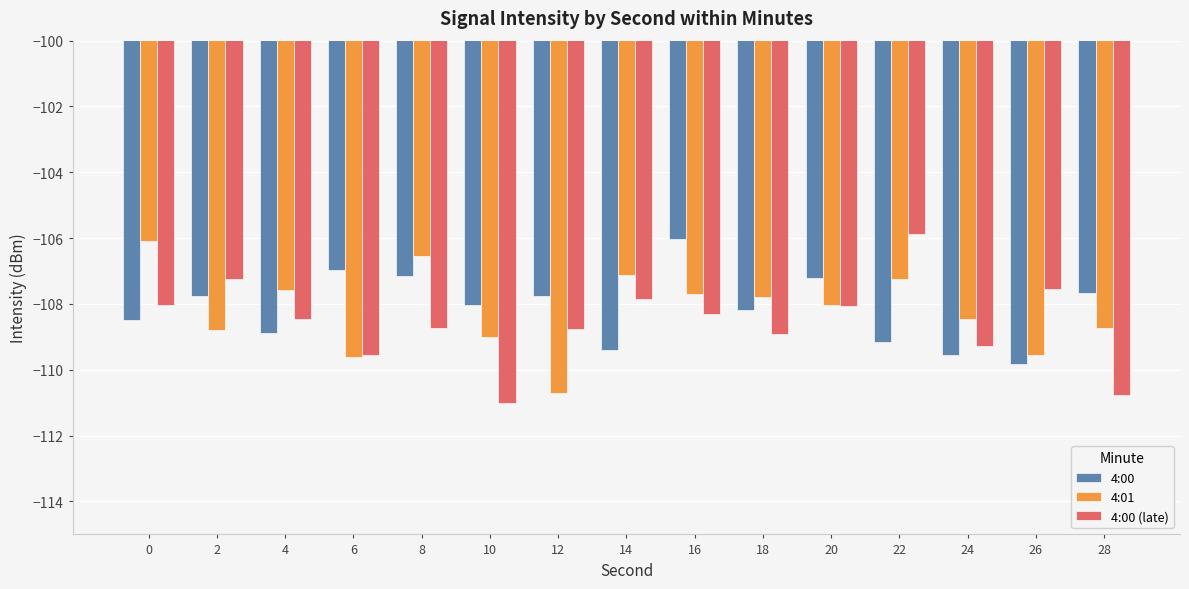

At 8, list the series in order from smallest to largest.

4:00 (late), 4:00, 4:01